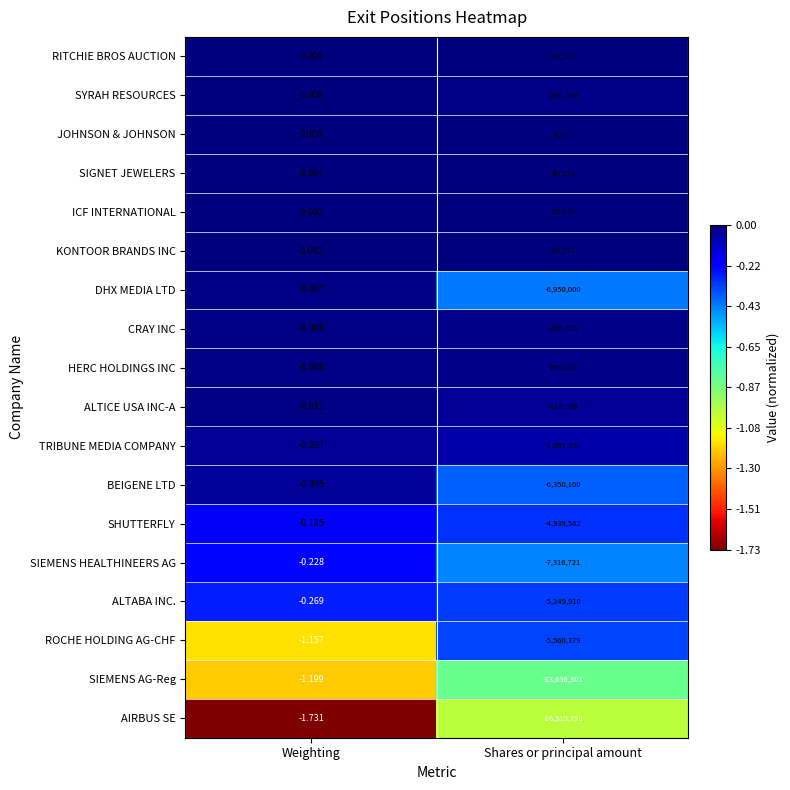

At which category is the sum across all series the highest?

Weighting